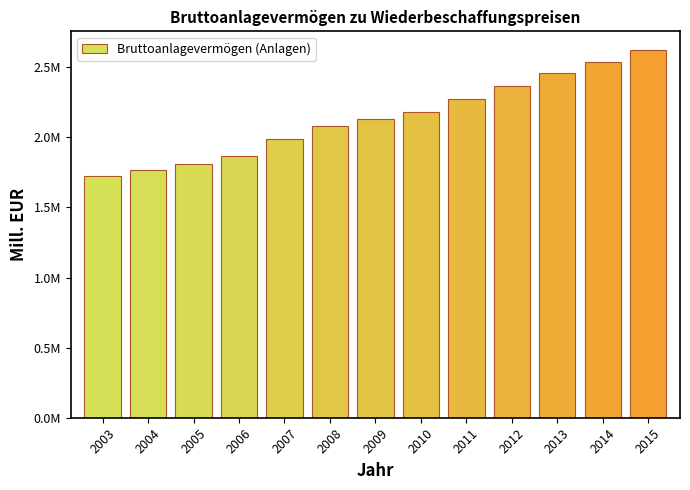

What is the change in value from 2012 to 2014?

+173201.4